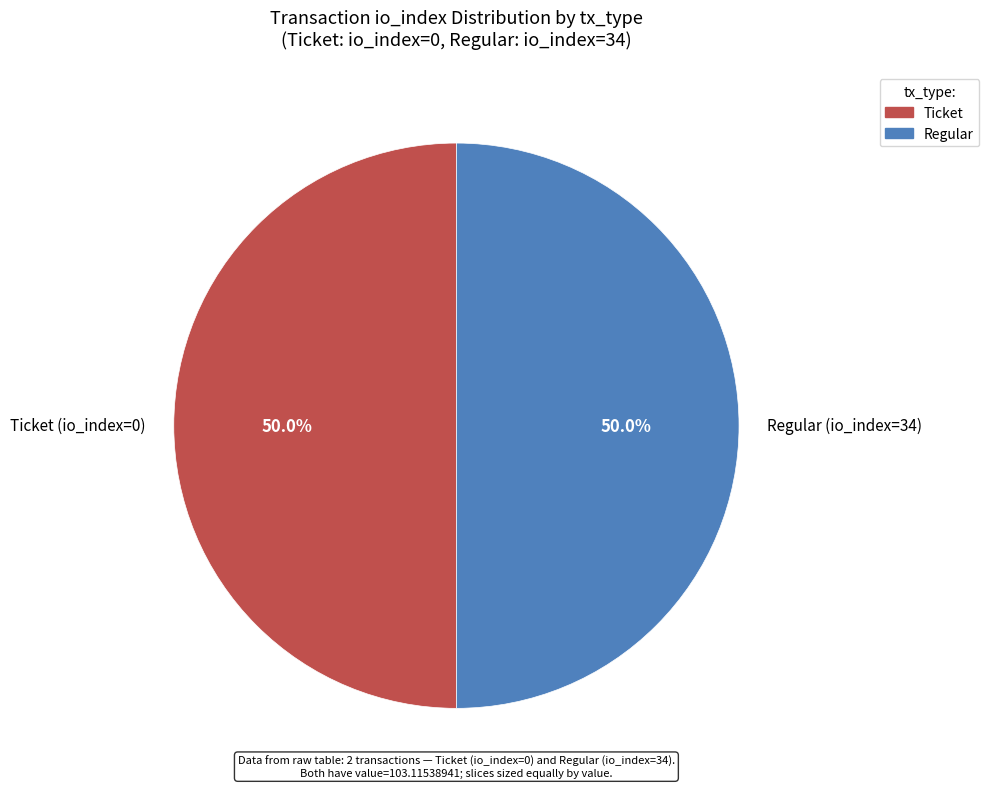

How many slices are in this pie chart?

2